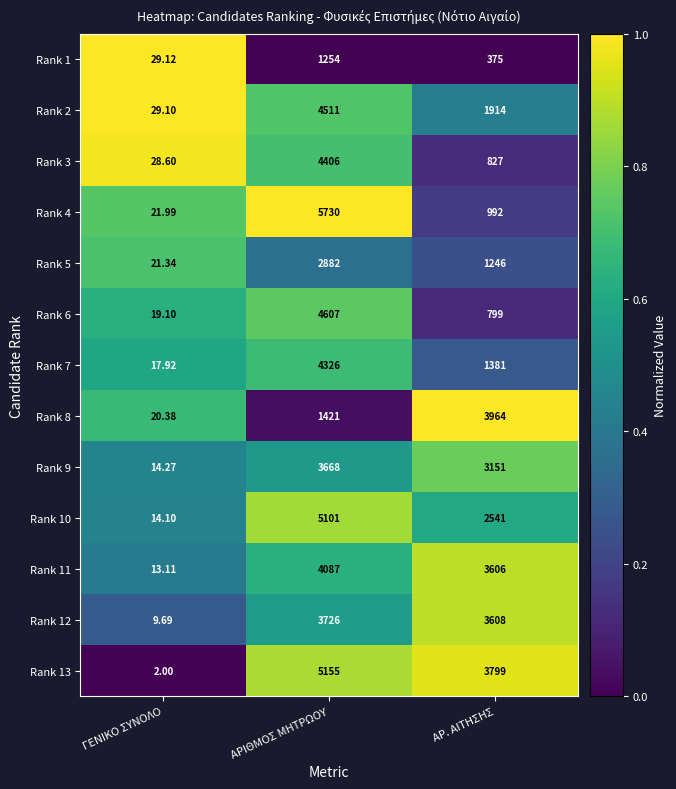

List the labels in order of Rank 7 value, largest first.

ΑΡΙΘΜΟΣ ΜΗΤΡΩΟΥ, ΑΡ. ΑΙΤΗΣΗΣ, ΓΕΝΙΚΟ ΣΥΝΟΛΟ